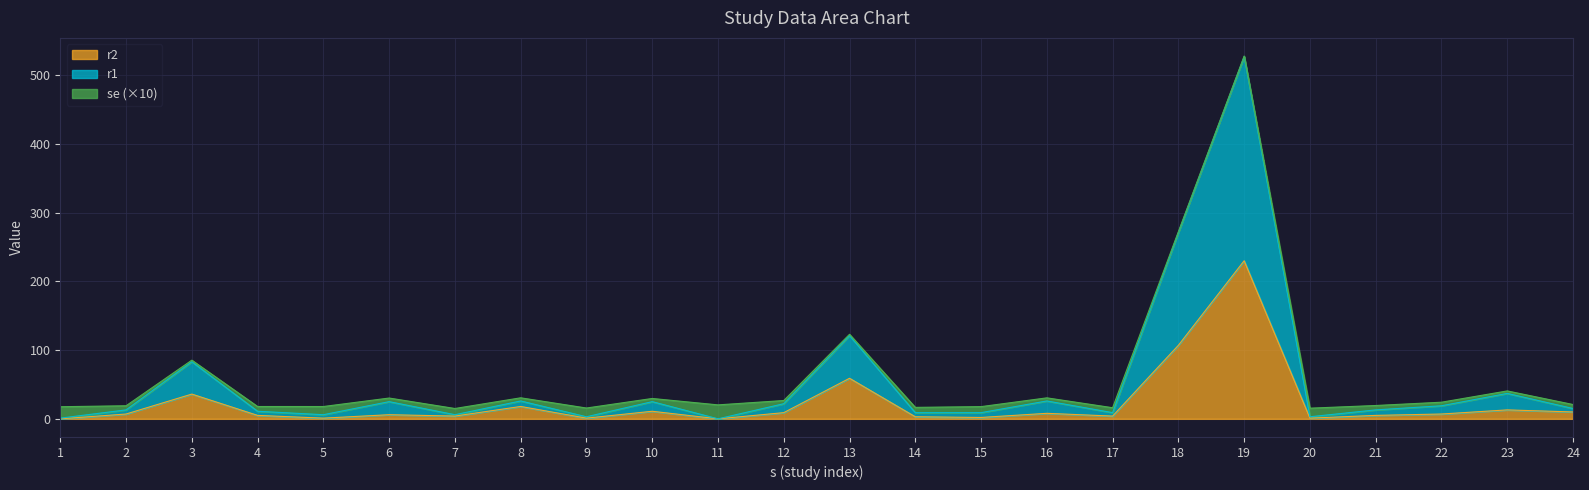

How many values in the r1 series exceed 15?

11